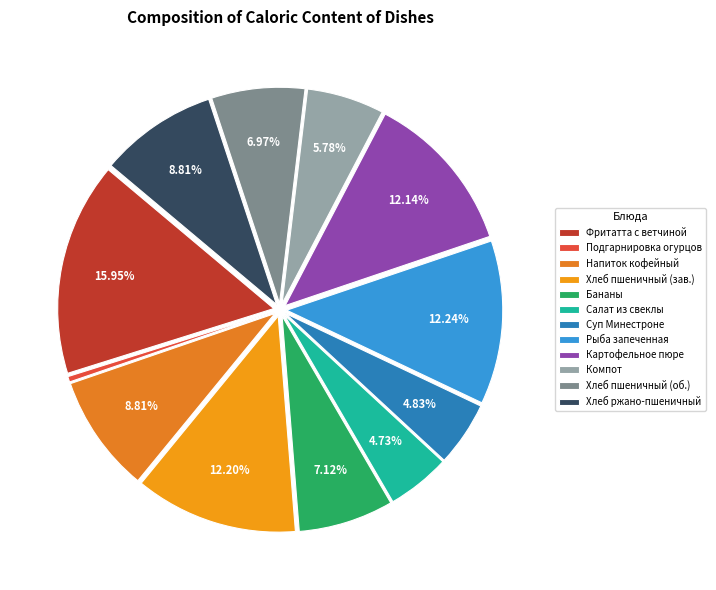

Which category has the smallest portion of the pie?

Подгарнировка огурцов